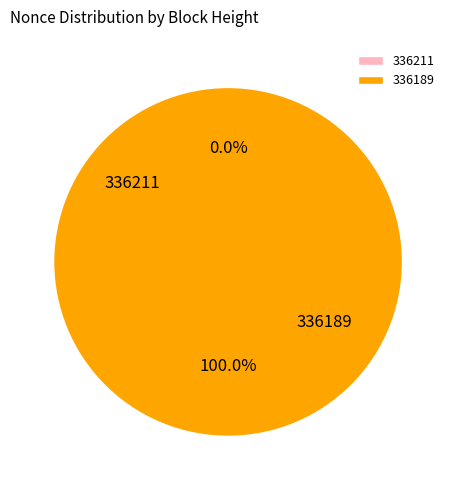

To the nearest percent, what is the combined percentage of 336211 and 336189?

100%